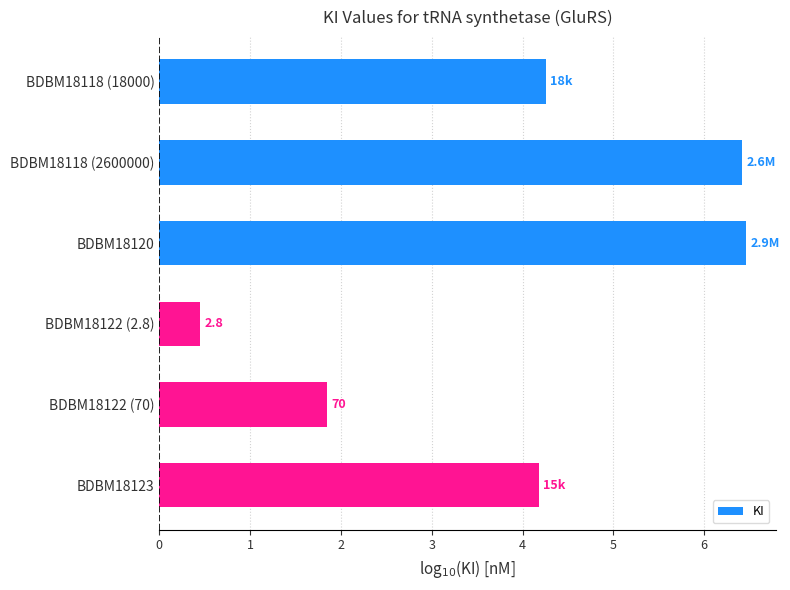

How many data points are above 4?

4